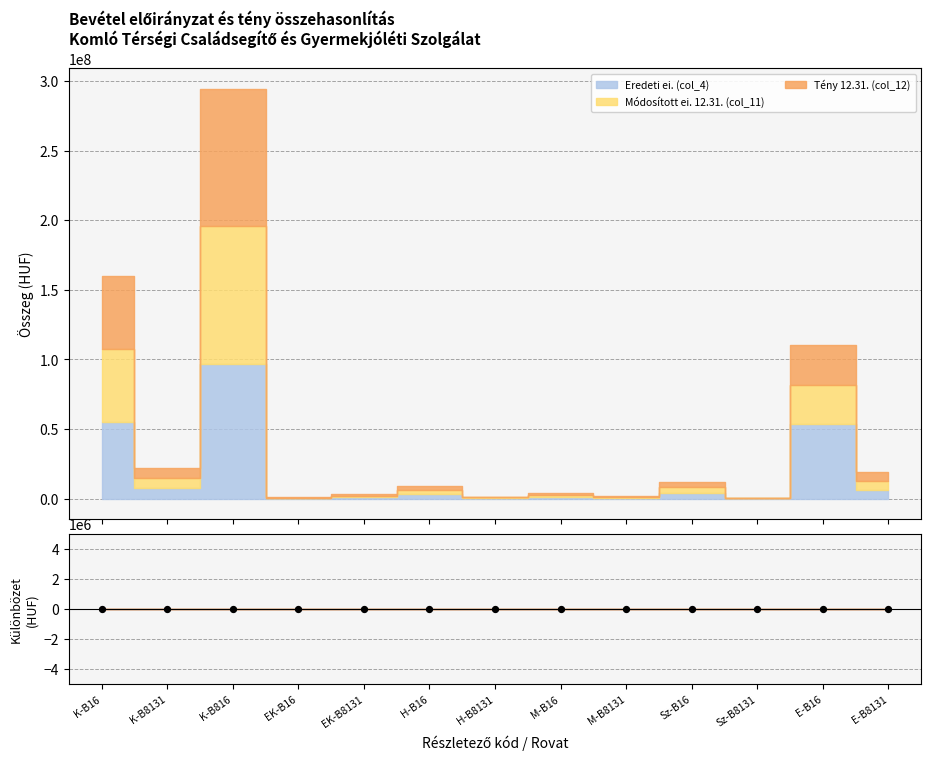

Which series has the widest spread of Y values?

Módosított ei. 12.31. (col_11)